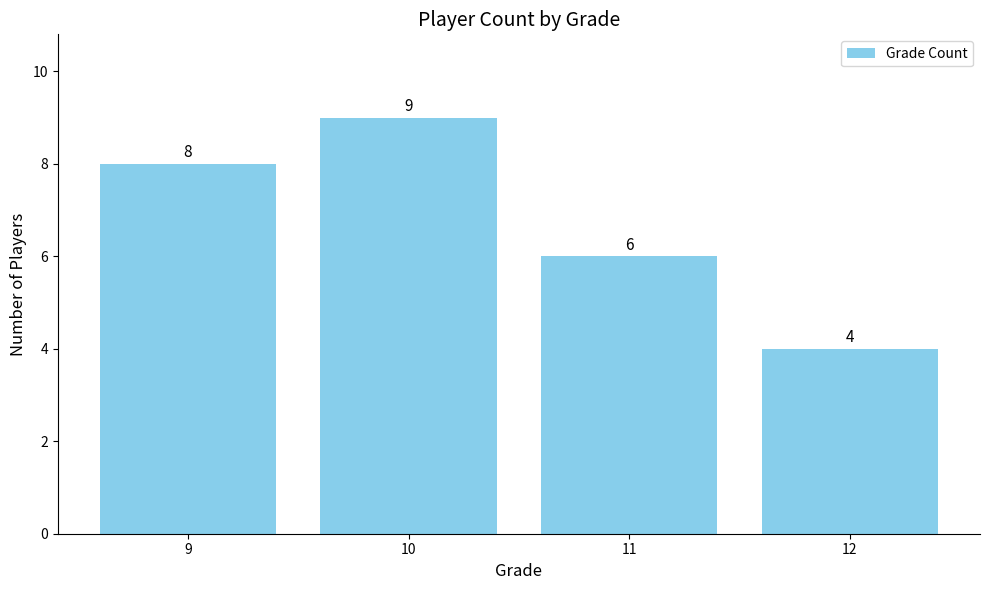

What is the smallest value displayed?

4